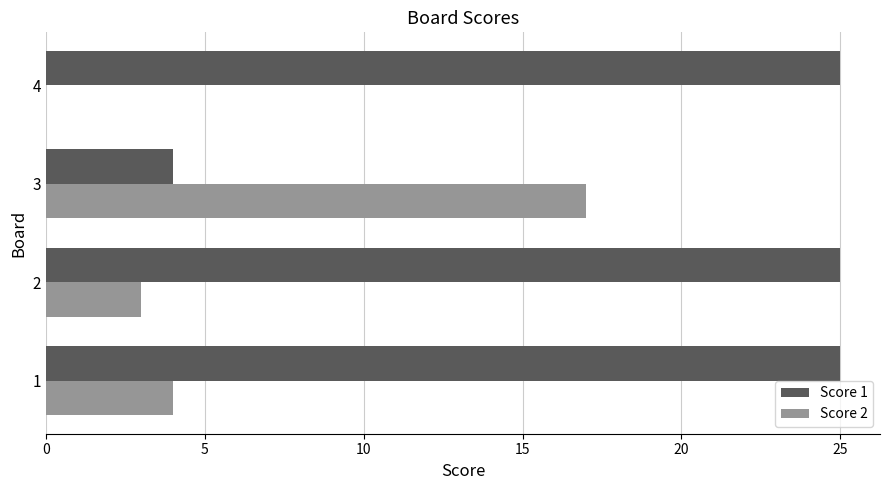

Is the value of Score 2 at 1 greater than the value of Score 1 at 2?

No